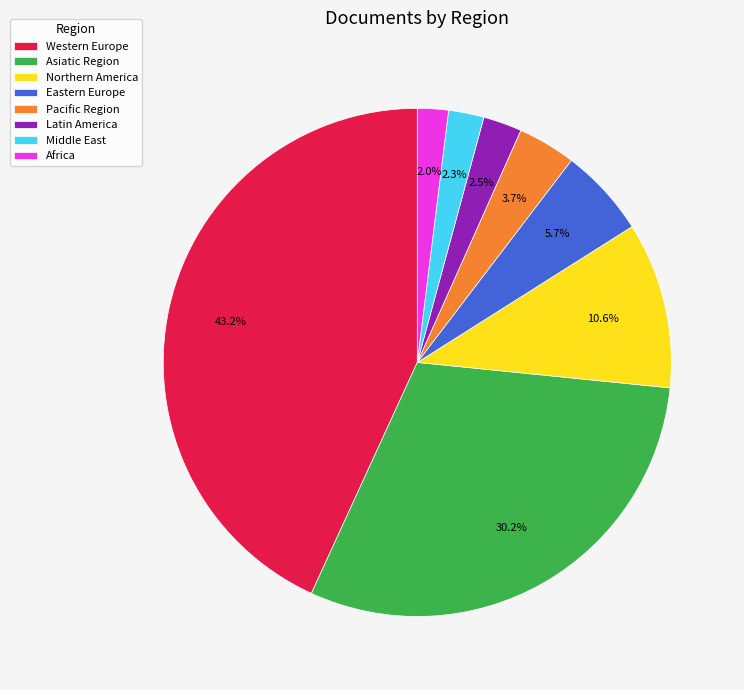

Between Asiatic Region and Middle East, which is larger?

Asiatic Region